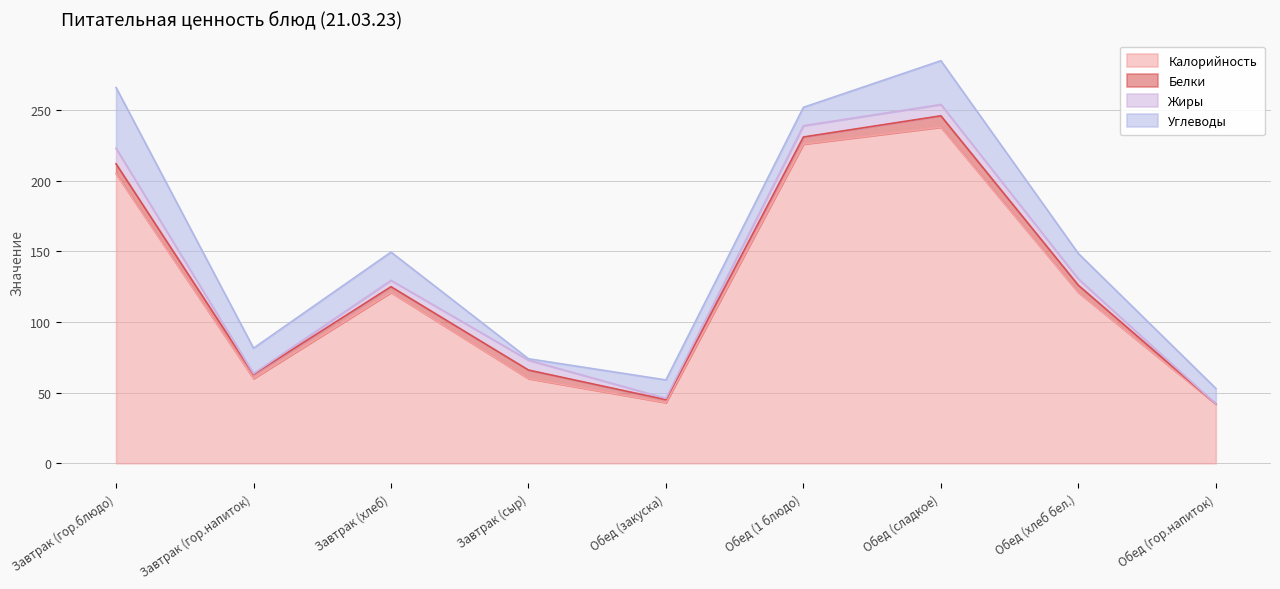

How many values in the Белки series exceed 5?

3